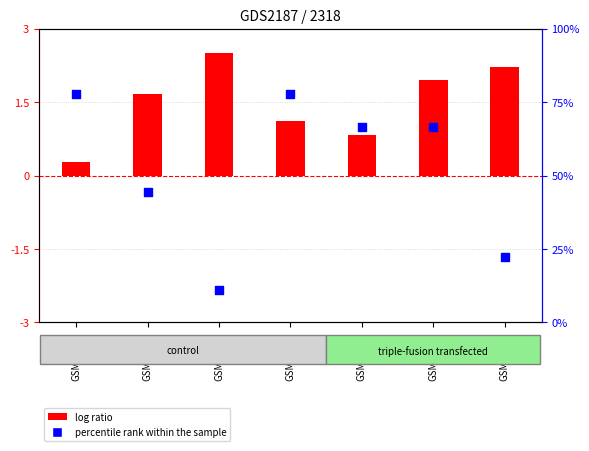

What is the total value across all series at GSM77337?

2.8